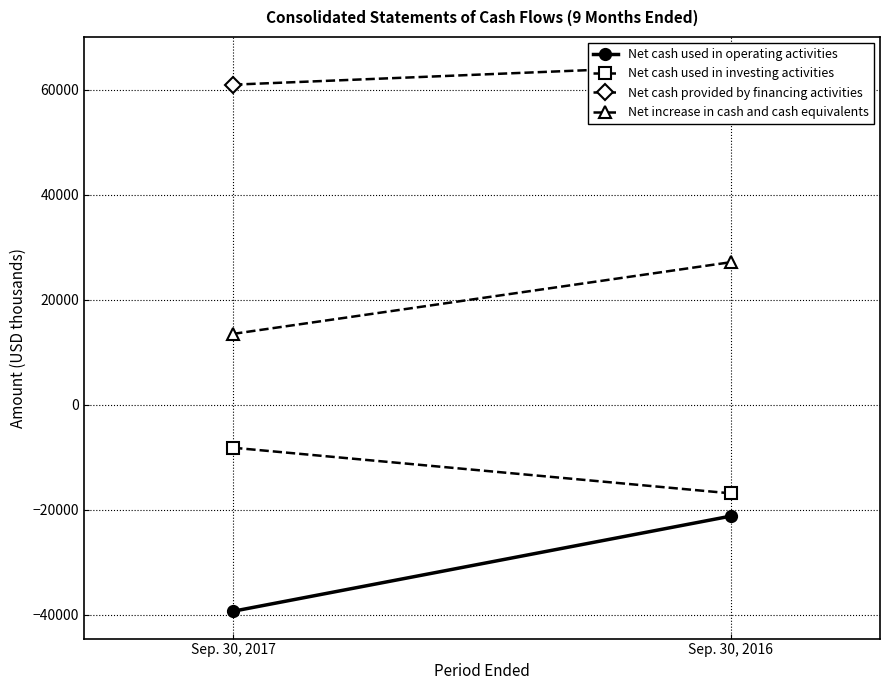

What is the maximum value for Net cash provided by financing activities?

64867